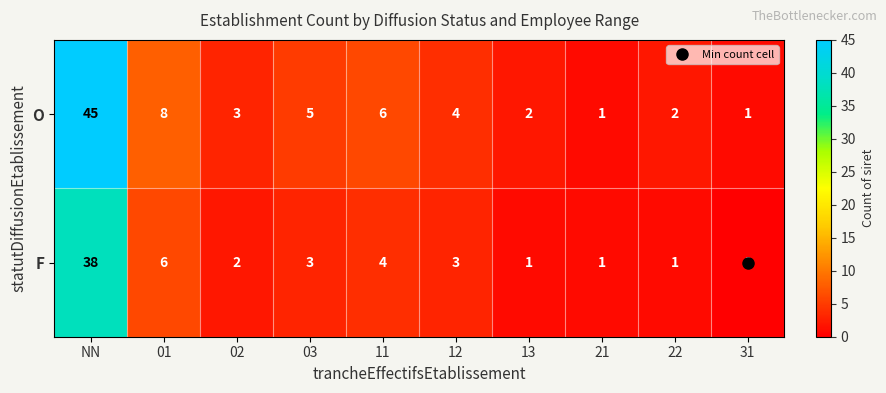

Where does the F series first go above 3?

NN